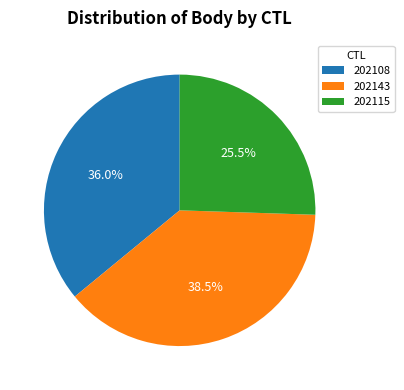

What is the smallest slice in the pie chart?

202115